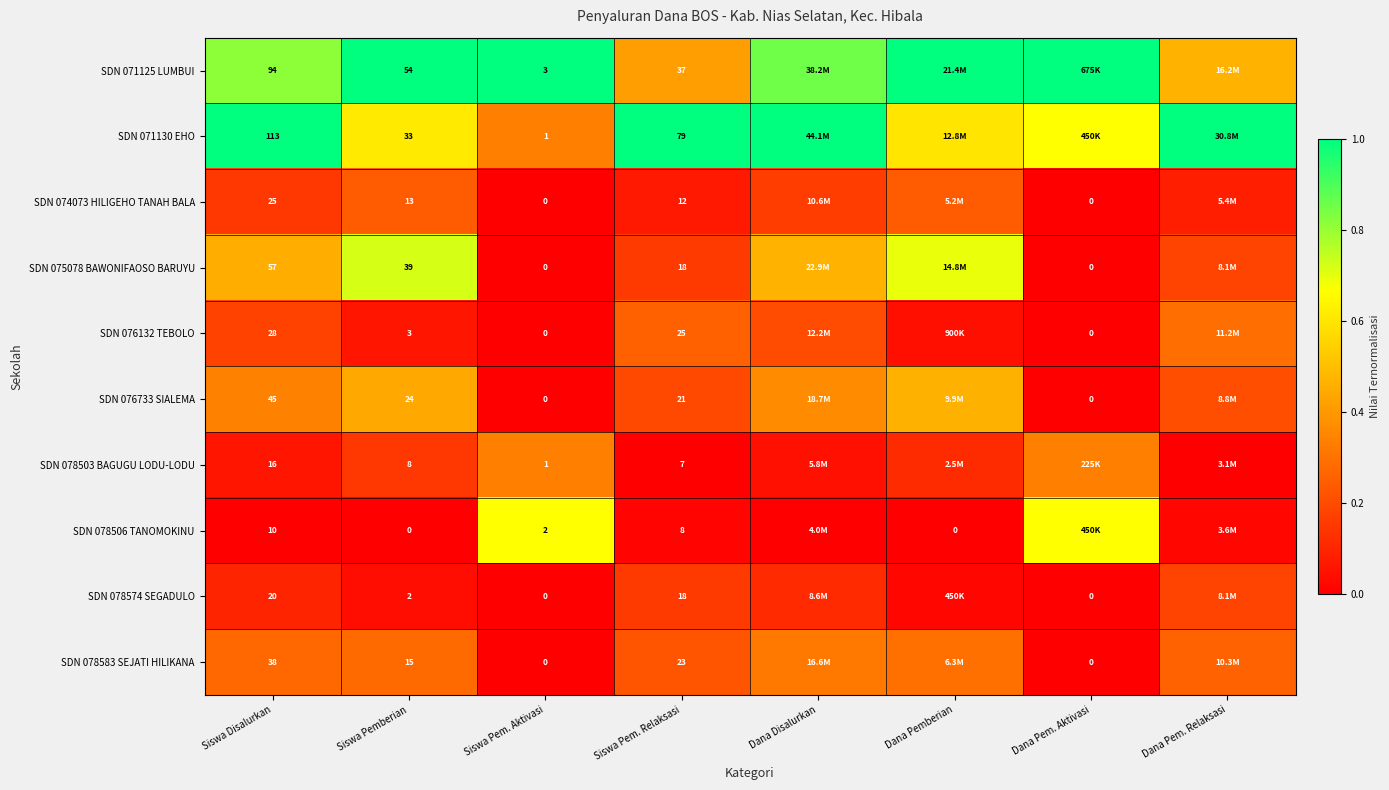

At how many categories does at least one series exceed 0?

8